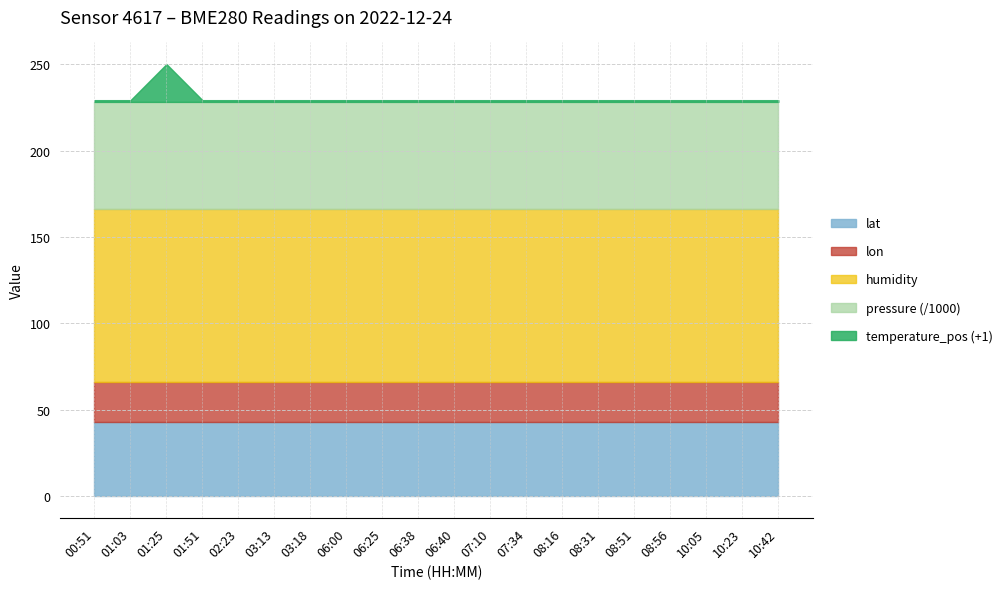

Reading right to left, transcribe all the data shown in this chart.

pressure: 10:42=62246.0	10:23=62246.0	10:05=62246.0	08:56=62246.0	08:51=62246.0	08:31=62246.0	08:16=62246.0	07:34=62246.0	07:10=62246.0	06:40=62246.0	06:38=62246.0	06:25=62246.0	06:00=62246.0	03:18=62246.0	03:13=62246.0	02:23=62246.0	01:51=62246.0	01:25=62246.0	01:03=62246.0	00:51=62246.0
humidity: 10:42=100.0	10:23=100.0	10:05=100.0	08:56=100.0	08:51=100.0	08:31=100.0	08:16=100.0	07:34=100.0	07:10=100.0	06:40=100.0	06:38=100.0	06:25=100.0	06:00=100.0	03:18=100.0	03:13=100.0	02:23=100.0	01:51=100.0	01:25=100.0	01:03=100.0	00:51=100.0
temperature_pos: 10:42=0.0	10:23=0.0	10:05=0.0	08:56=0.0	08:51=0.0	08:31=0.0	08:16=0.0	07:34=0.0	07:10=0.0	06:40=0.0	06:38=0.0	06:25=0.0	06:00=0.0	03:18=0.0	03:13=0.0	02:23=0.0	01:51=0.0	01:25=20.9	01:03=0.0	00:51=0.0
lat: 10:42=42.7	10:23=42.7	10:05=42.7	08:56=42.7	08:51=42.7	08:31=42.7	08:16=42.7	07:34=42.7	07:10=42.7	06:40=42.7	06:38=42.7	06:25=42.7	06:00=42.7	03:18=42.7	03:13=42.7	02:23=42.7	01:51=42.7	01:25=42.7	01:03=42.7	00:51=42.7
lon: 10:42=23.4	10:23=23.4	10:05=23.4	08:56=23.4	08:51=23.4	08:31=23.4	08:16=23.4	07:34=23.4	07:10=23.4	06:40=23.4	06:38=23.4	06:25=23.4	06:00=23.4	03:18=23.4	03:13=23.4	02:23=23.4	01:51=23.4	01:25=23.4	01:03=23.4	00:51=23.4